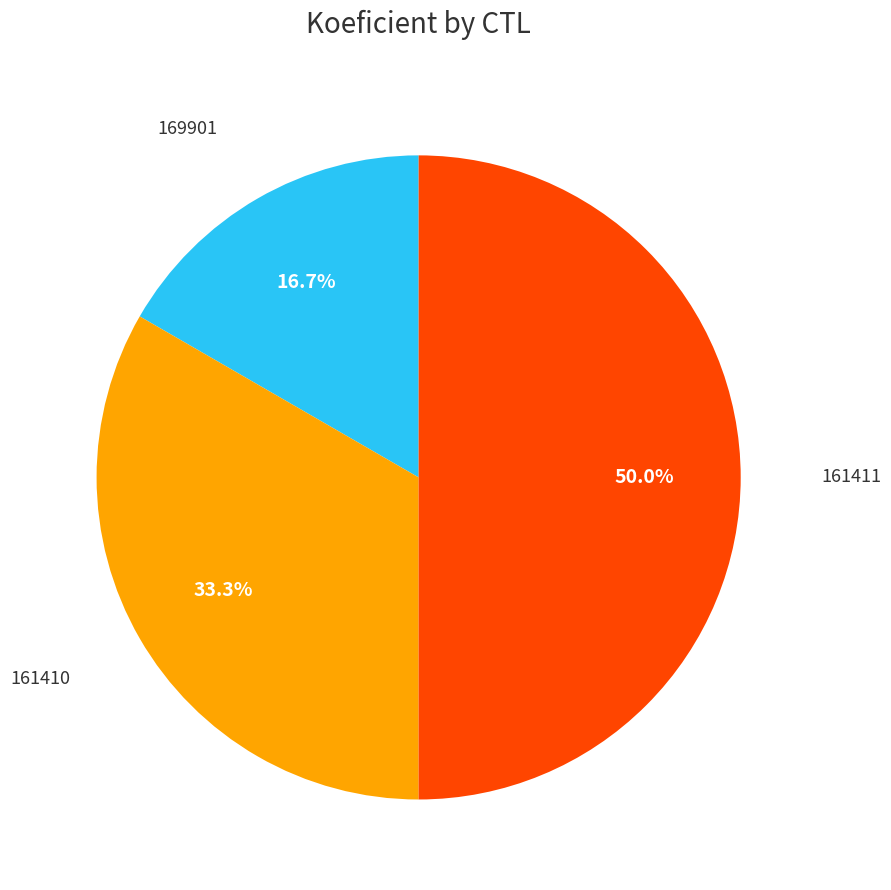

To the nearest percent, what is the difference between the largest and smallest slice percentages?

33%